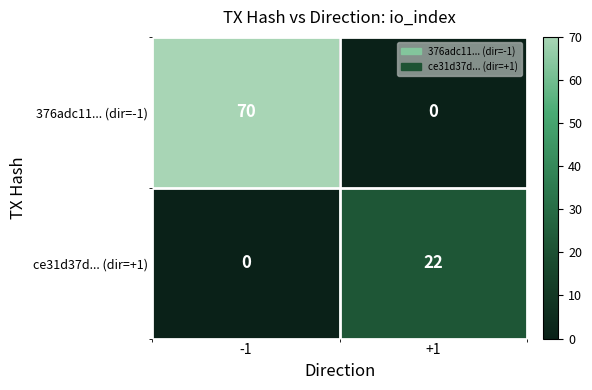

Is it true that 376adc11... (dir=-1) equals 20 at -1?

False